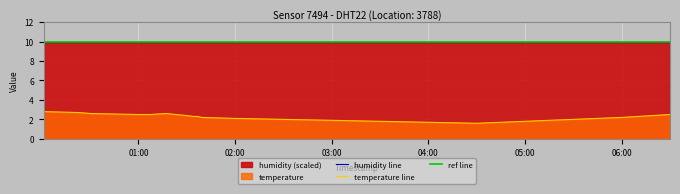

How many data points are above 2?

13